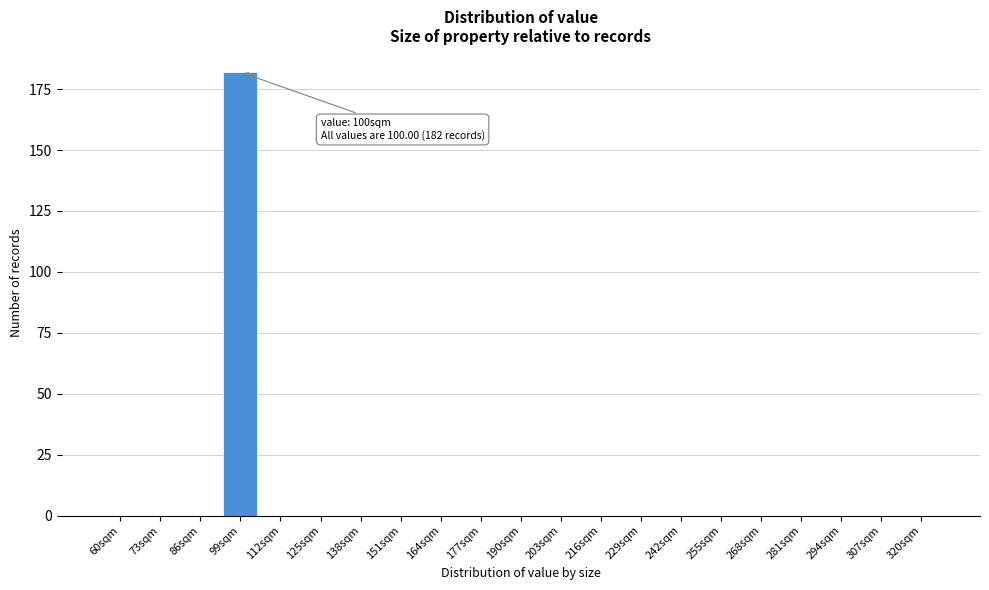

Reading right to left, what are all the values shown in this chart?

320sqm=0	307sqm=0	294sqm=0	281sqm=0	268sqm=0	255sqm=0	242sqm=0	229sqm=0	216sqm=0	203sqm=0	190sqm=0	177sqm=0	164sqm=0	151sqm=0	138sqm=0	125sqm=0	112sqm=0	99sqm=182	86sqm=0	73sqm=0	60sqm=0